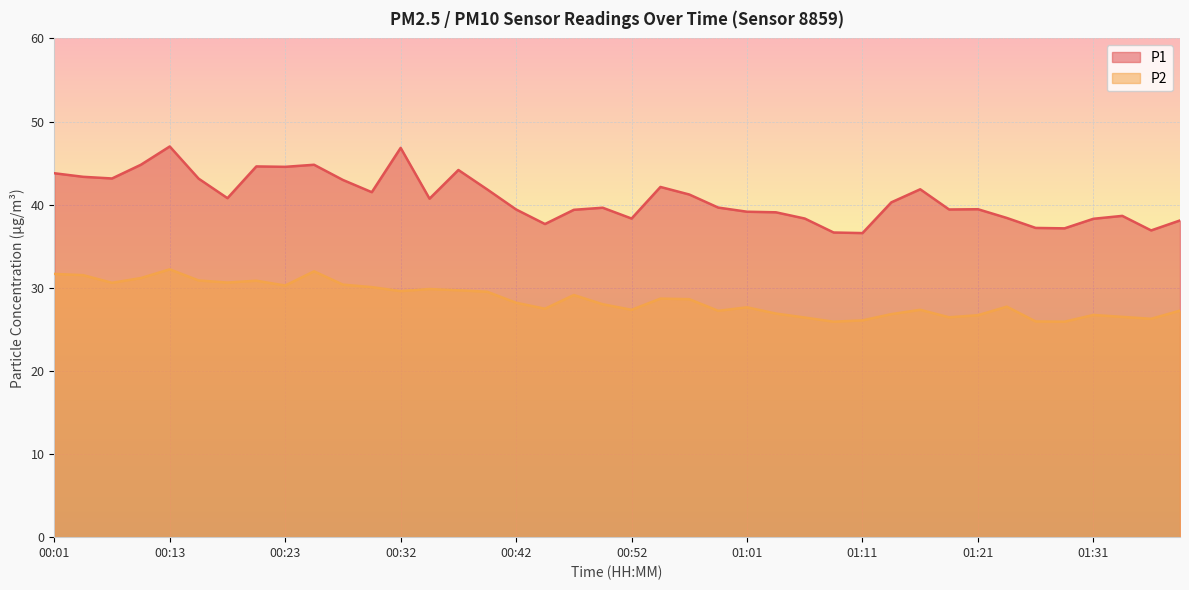

Which series has the largest total across all categories?

P1